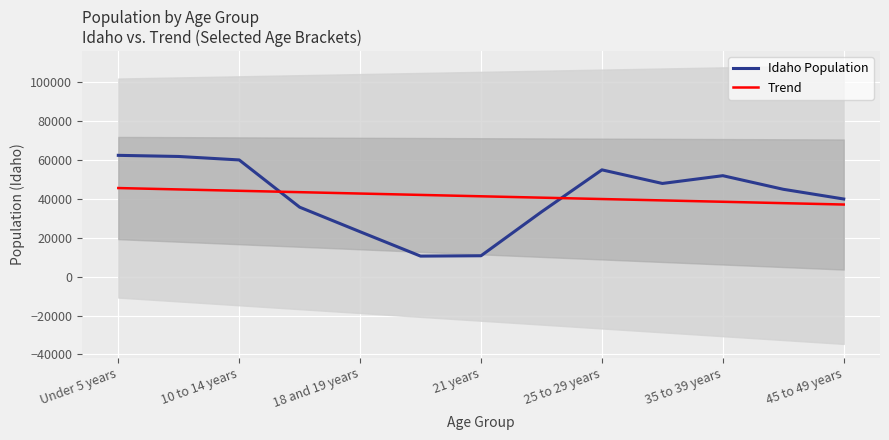

Reading left to right, what are all the values shown in this chart?

Idaho Population: 62468.0	61887.0	60104.0	35788.0	23148.0	10616.0	10798.0	33368.0	55000.0	48000.0	52000.0	45000.0	40000.0
Trend: 45636.7	44930.3	44223.9	43517.5	42811.1	42104.6	41398.2	40691.8	39985.4	39279.0	38572.6	37866.2	37159.8